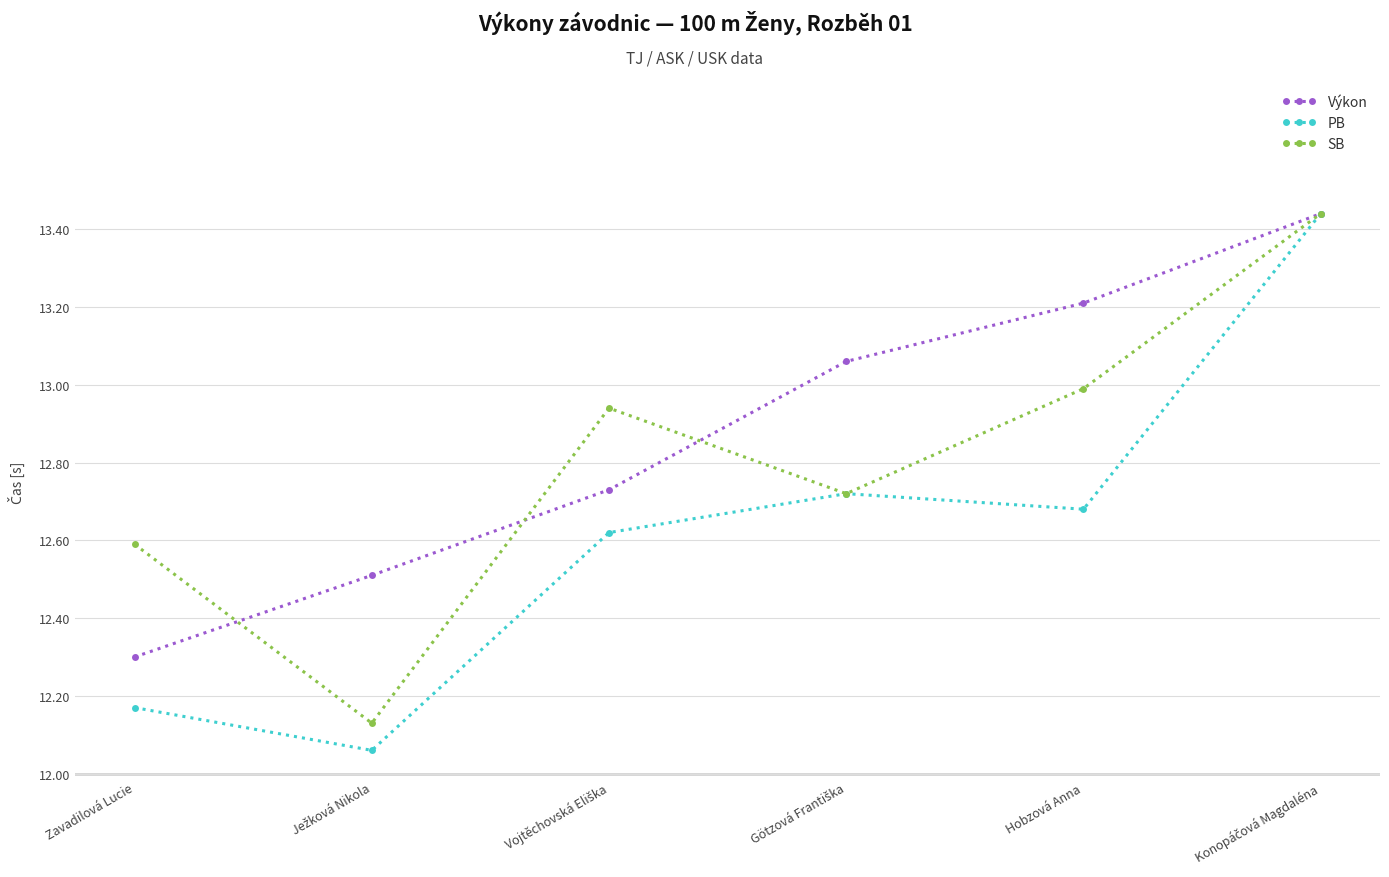

Which series has the widest spread of values?

PB